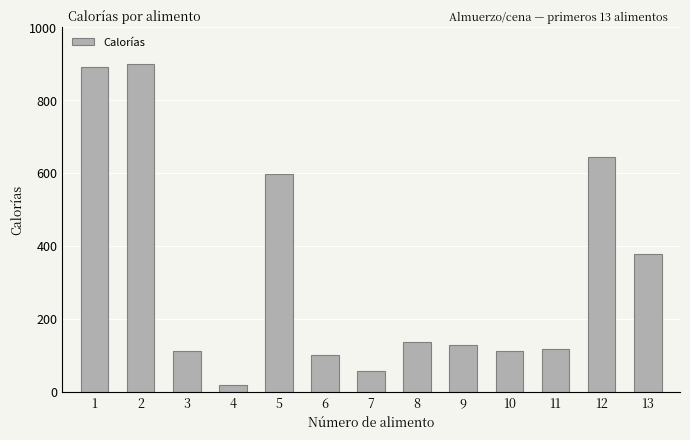

Between 5 and 4, which is larger?

5